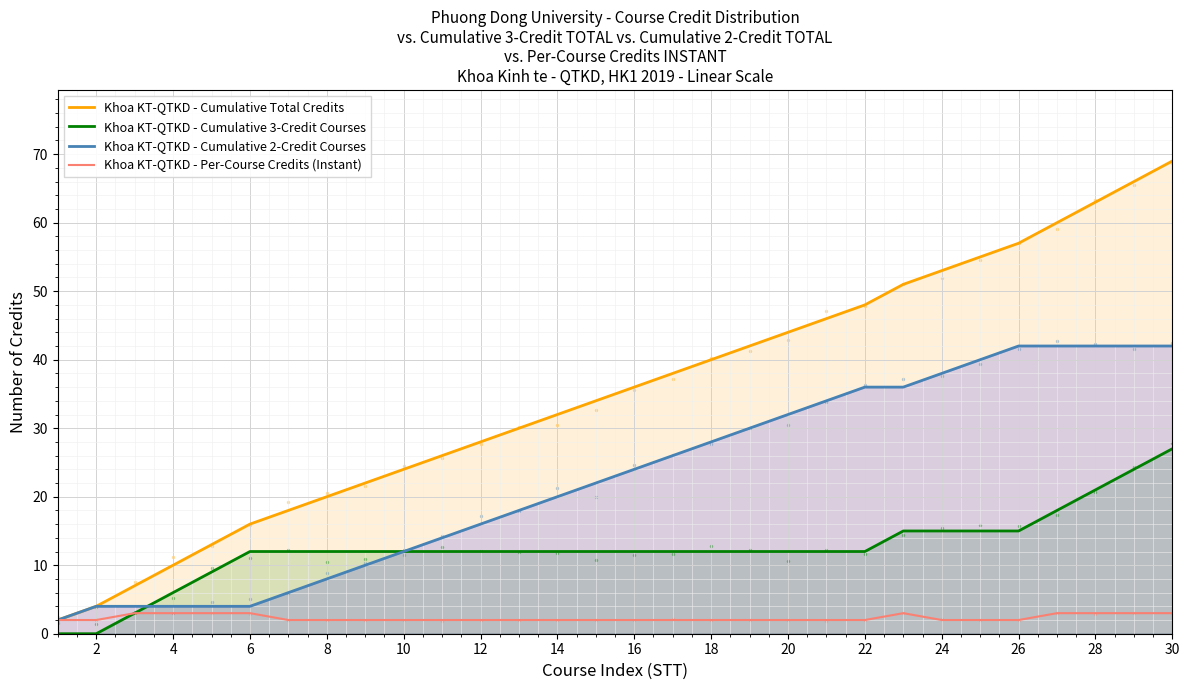

Is the value of Khoa KT-QTKD - Cumulative Total Credits at 30 greater than the value of Khoa KT-QTKD - Per-Course Credits (Instant) at 16?

Yes